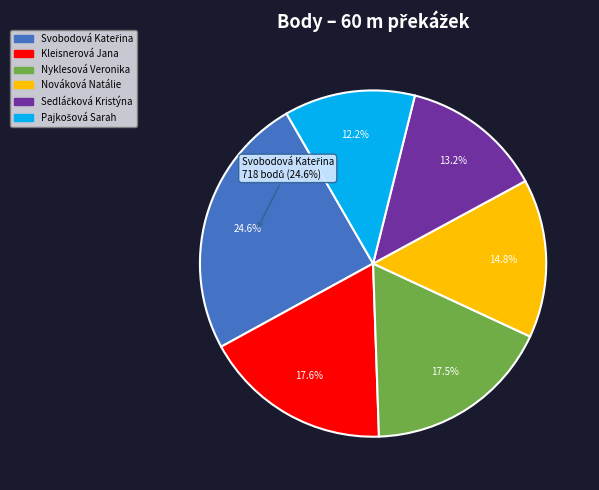

Is it true that Nováková Natálie is 2% of the pie?

False